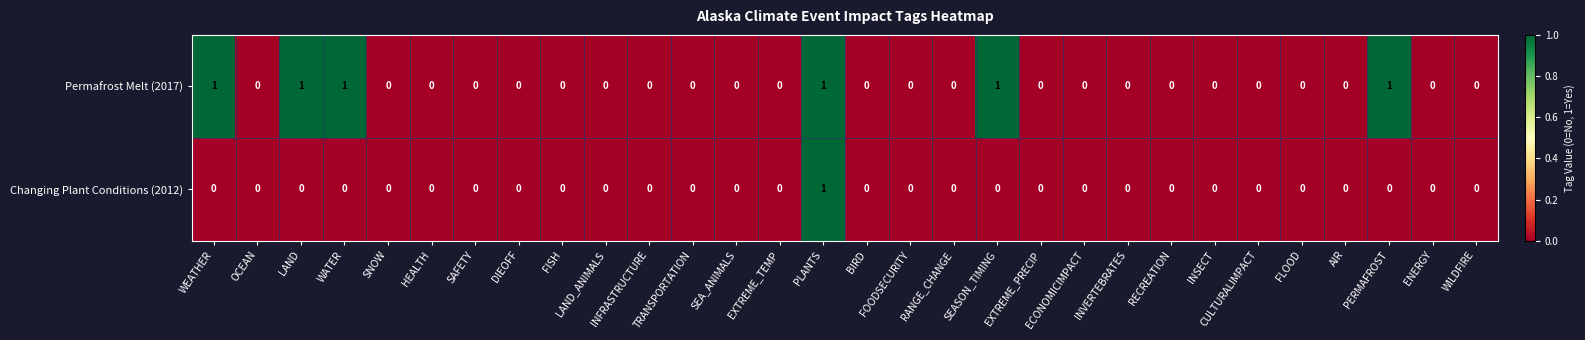

Rank the series by their average value, from highest to lowest.

Permafrost Melt (2017), Changing Plant Conditions (2012)